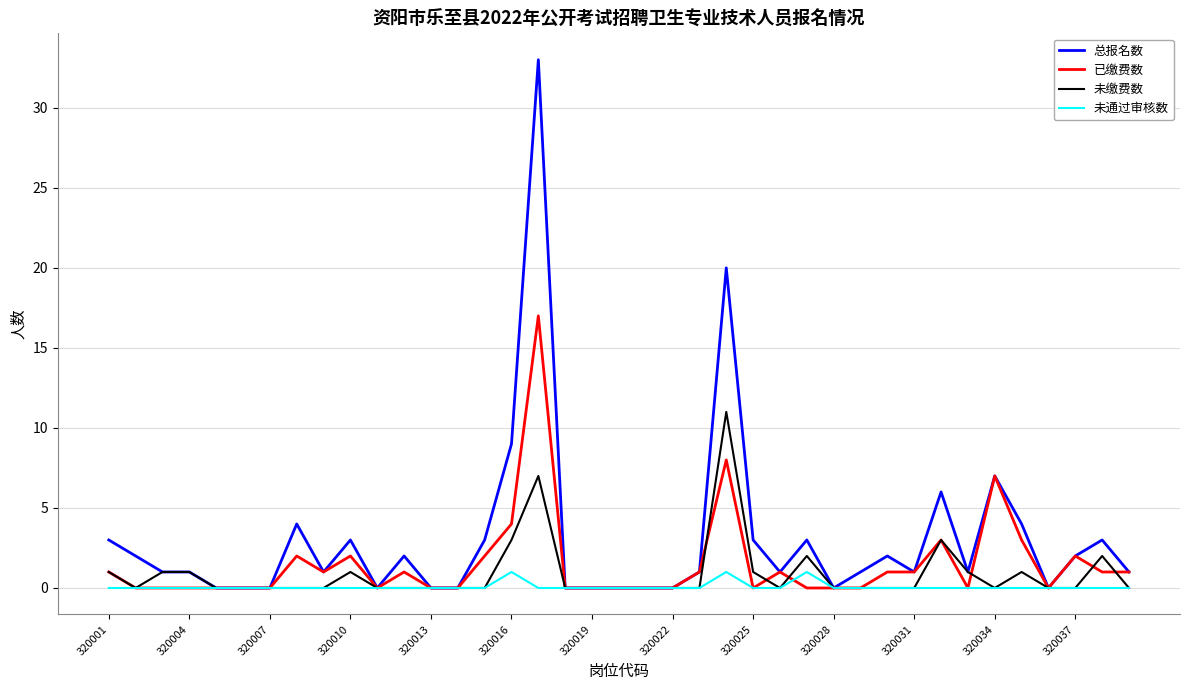

Rank the series by their average value, from lowest to highest.

未通过审核数, 未缴费数, 已缴费数, 总报名数